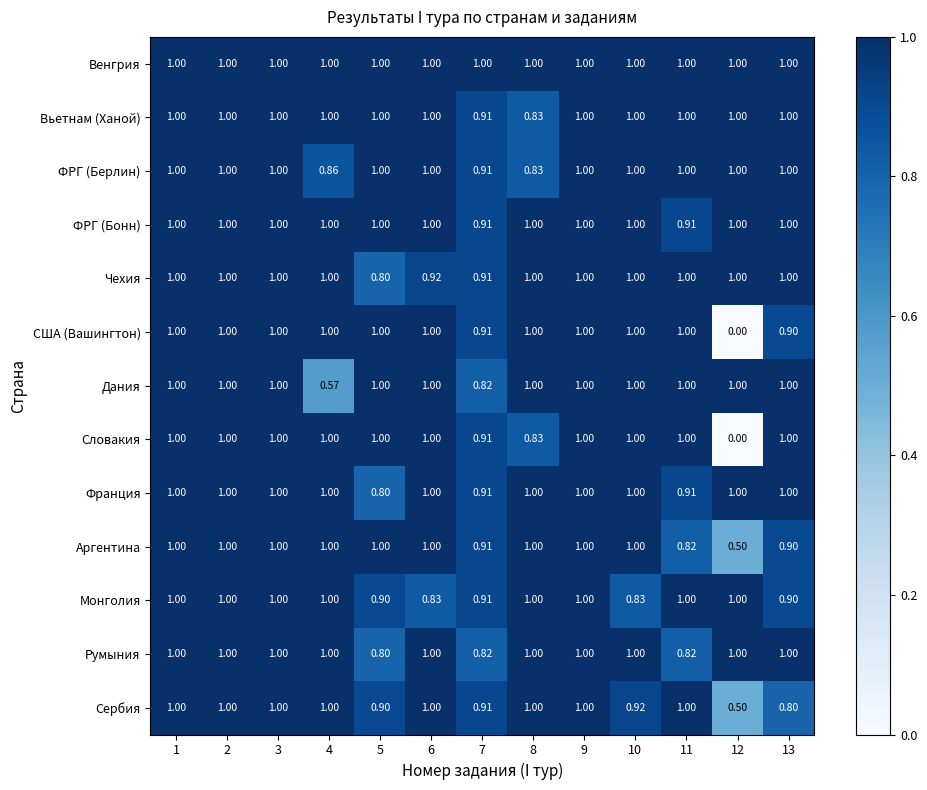

How many categories are shown in the chart?

13